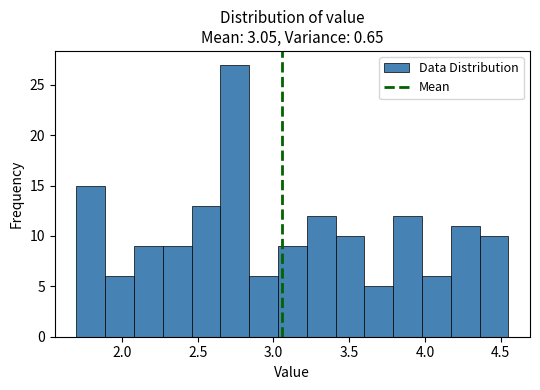

Around what value on the x-axis is the tallest bar? Give the approximate position of its centre, as read against the axis.

2.75